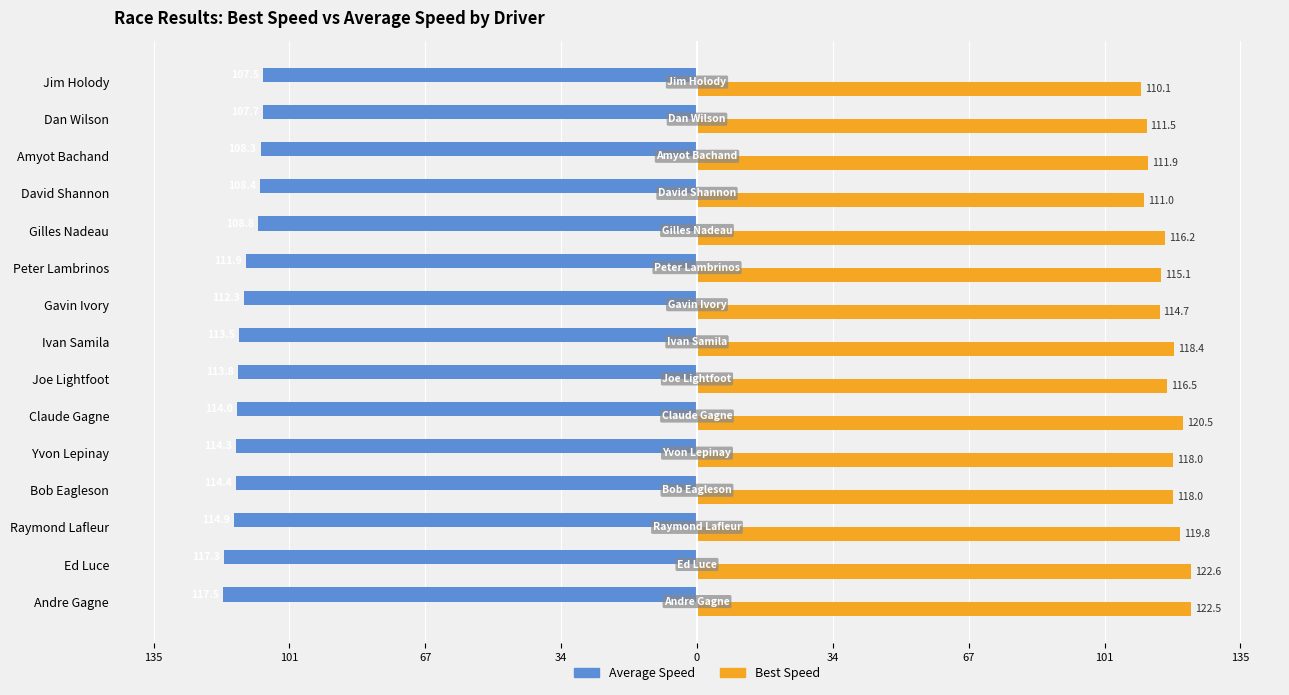

What are all the series names shown in the legend?

Average Speed, Best Speed